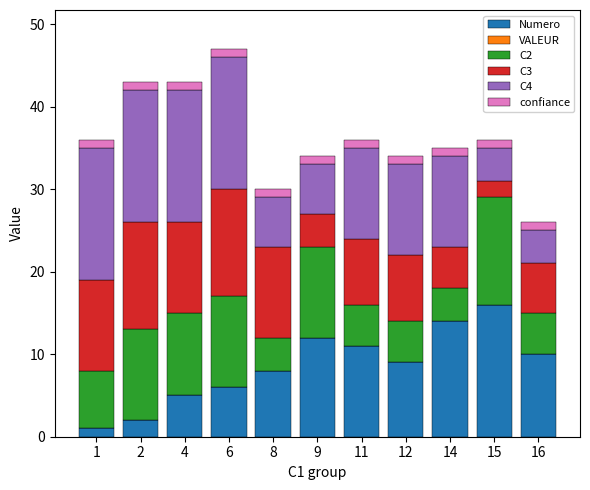

At which label does Numero reach its peak?

15